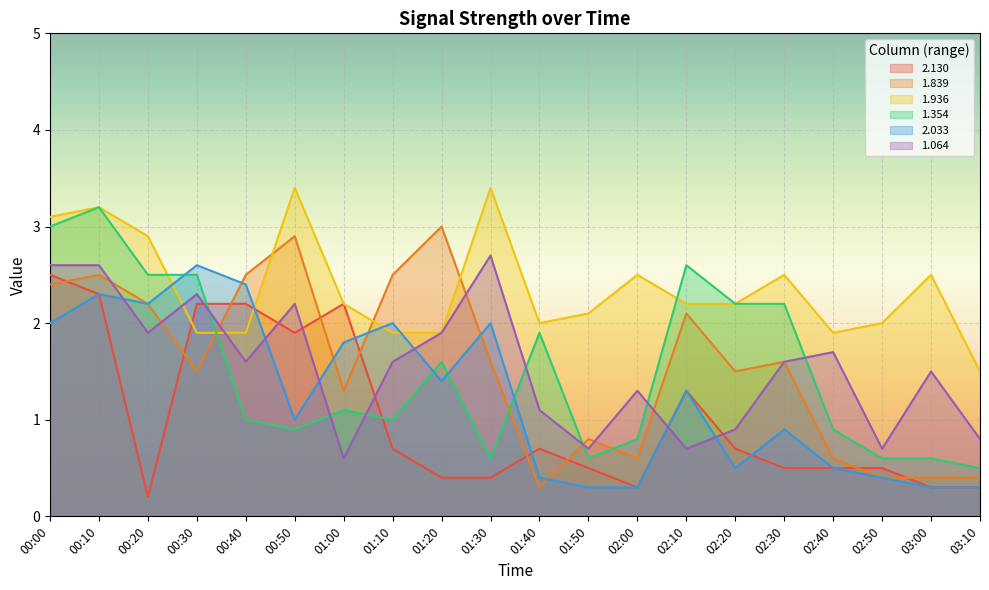

What position from the right is 01:40?

10